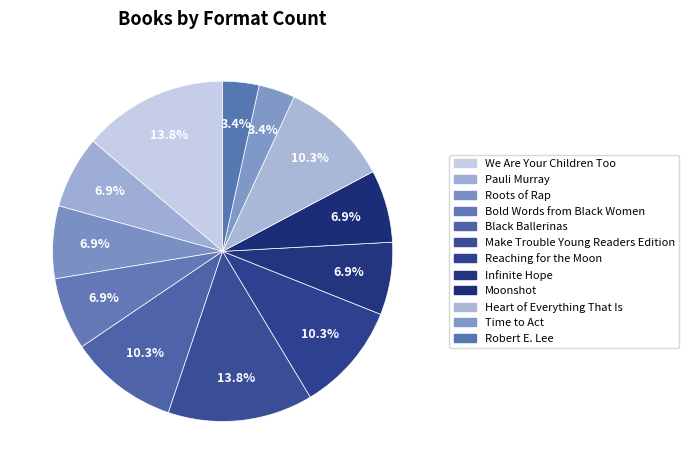

What is the smallest slice in the pie chart?

Time to Act